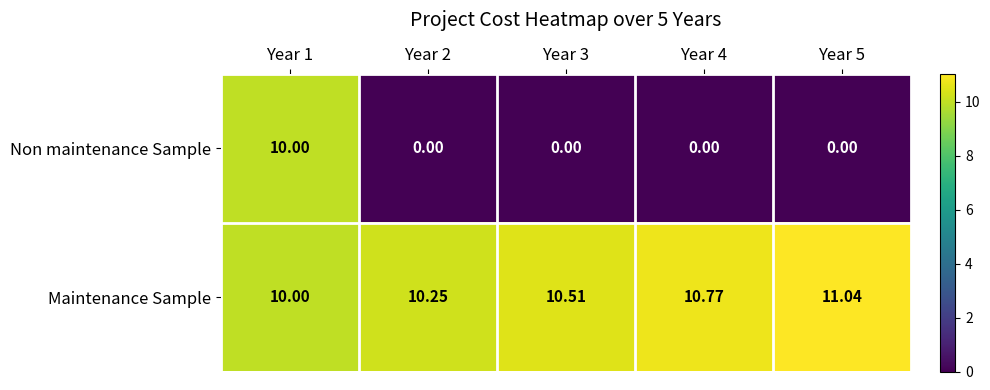

At how many categories does at least one series exceed 6?

5